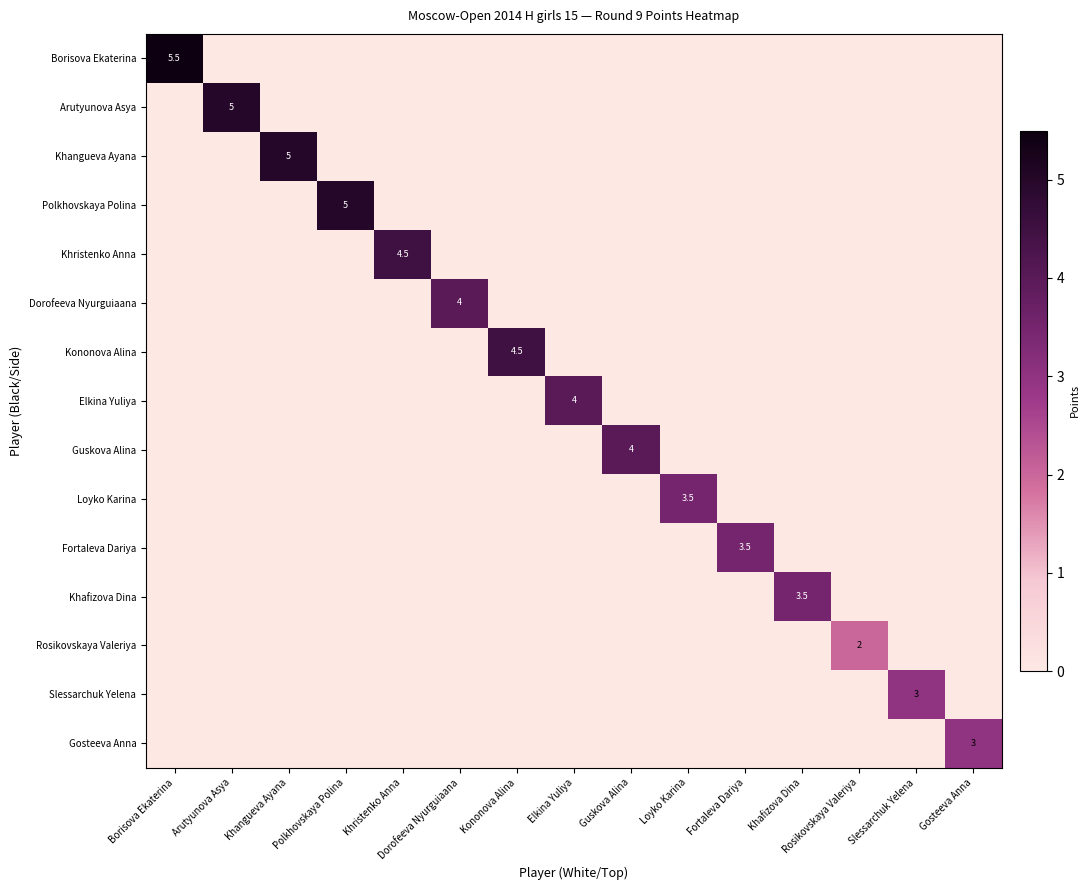

The Kononova Alina series shows 2.2 at Kononova Alina. True or false?

False